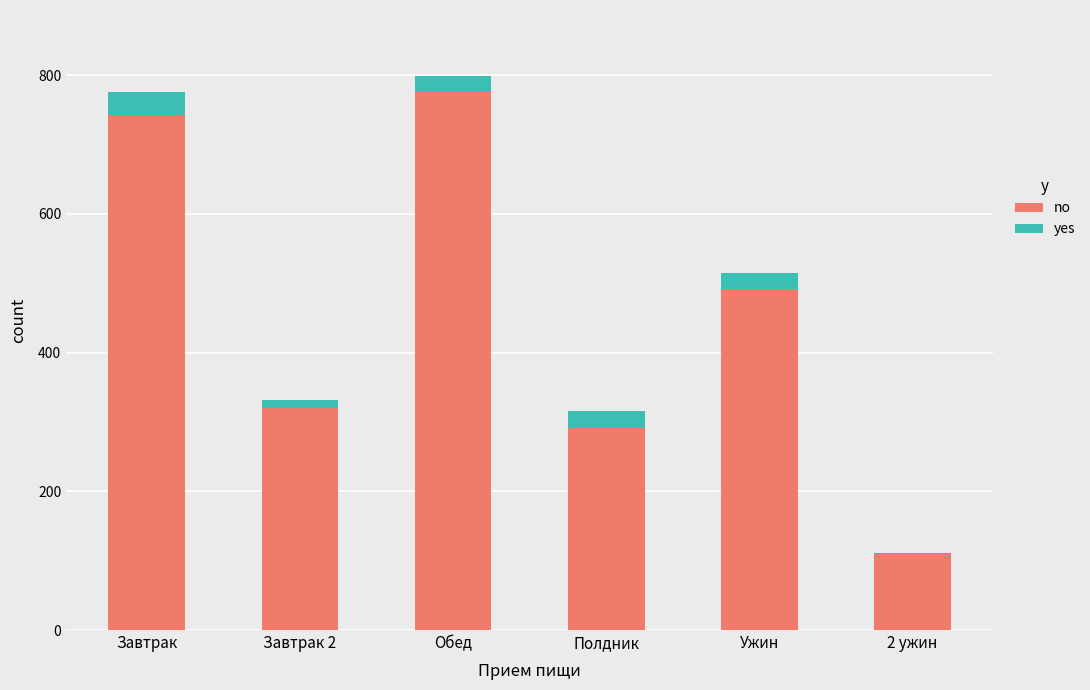

What is the sum of all no values?

2731